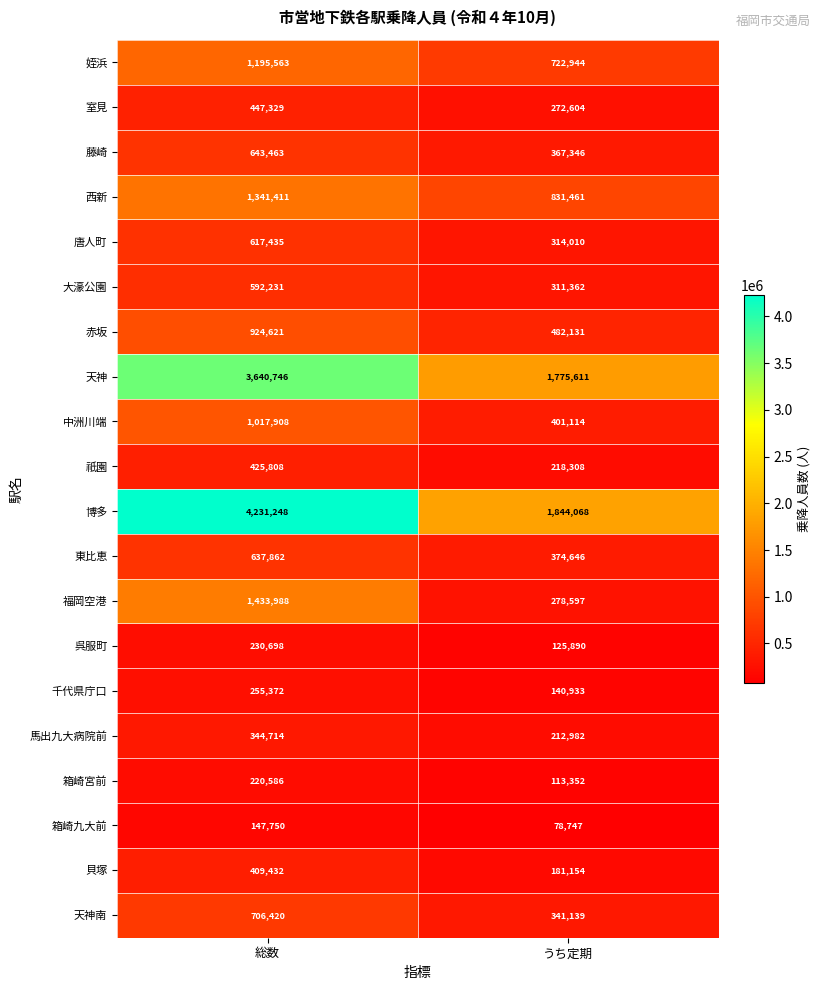

What is the sum of the 馬出九大病院前 values at 総数 and うち定期?

557696